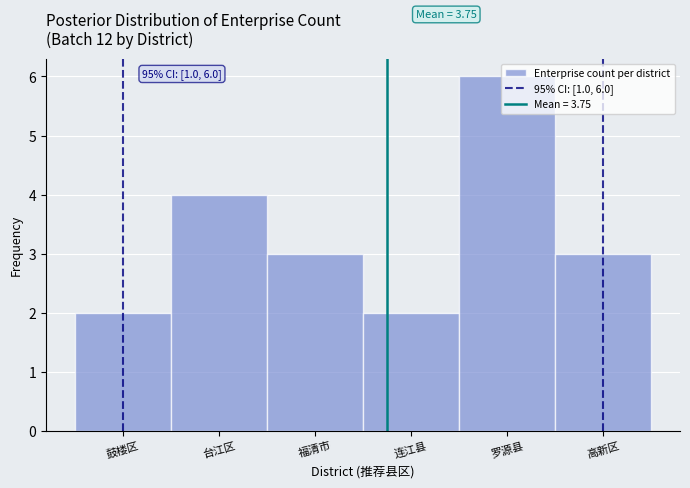

Approximately how many times larger is the value at 罗源县 compared to 连江县?

3.0